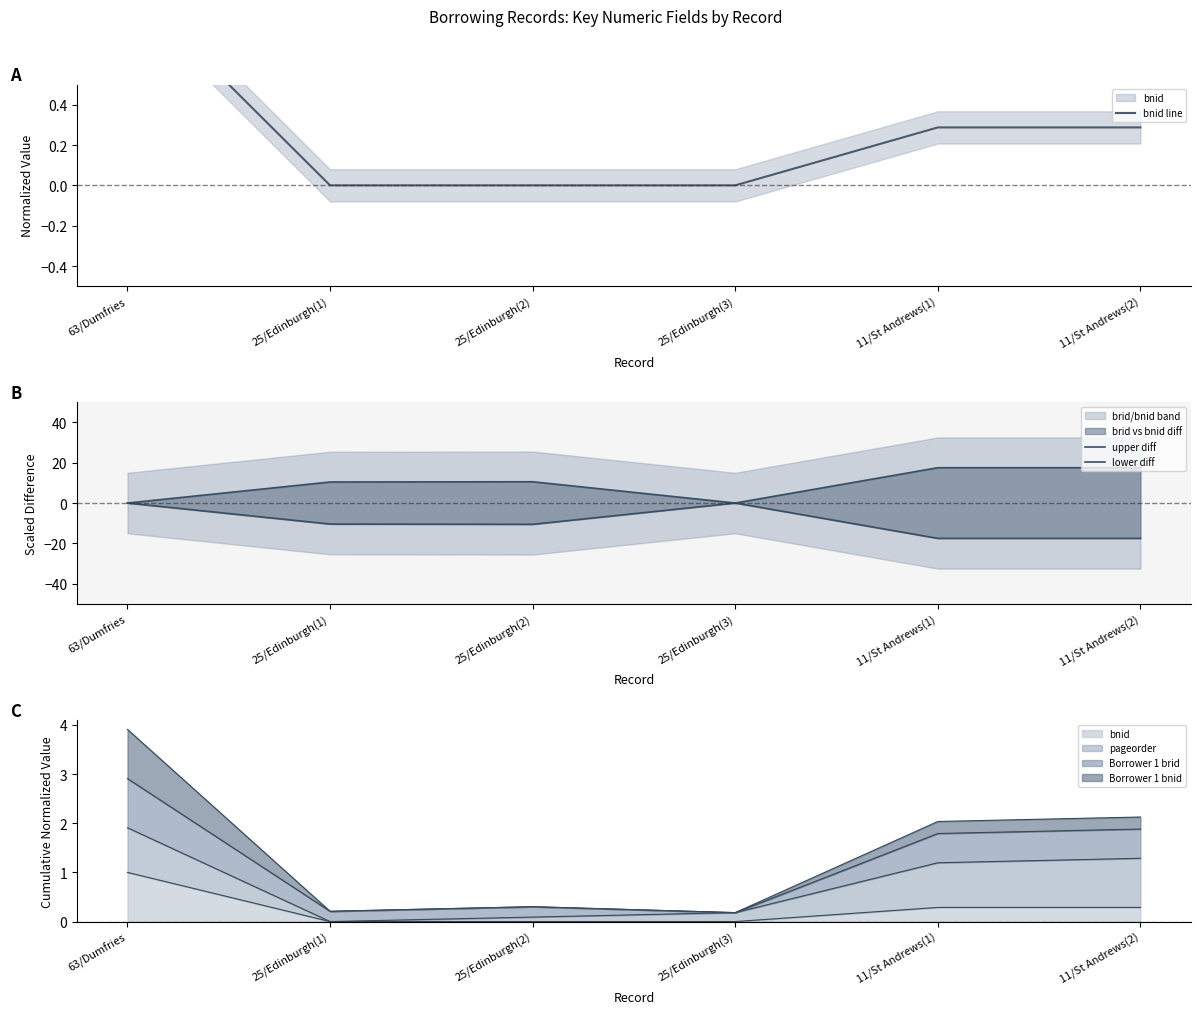

Which series ends up on top after the final intersection of upper diff and bnid line?

upper diff